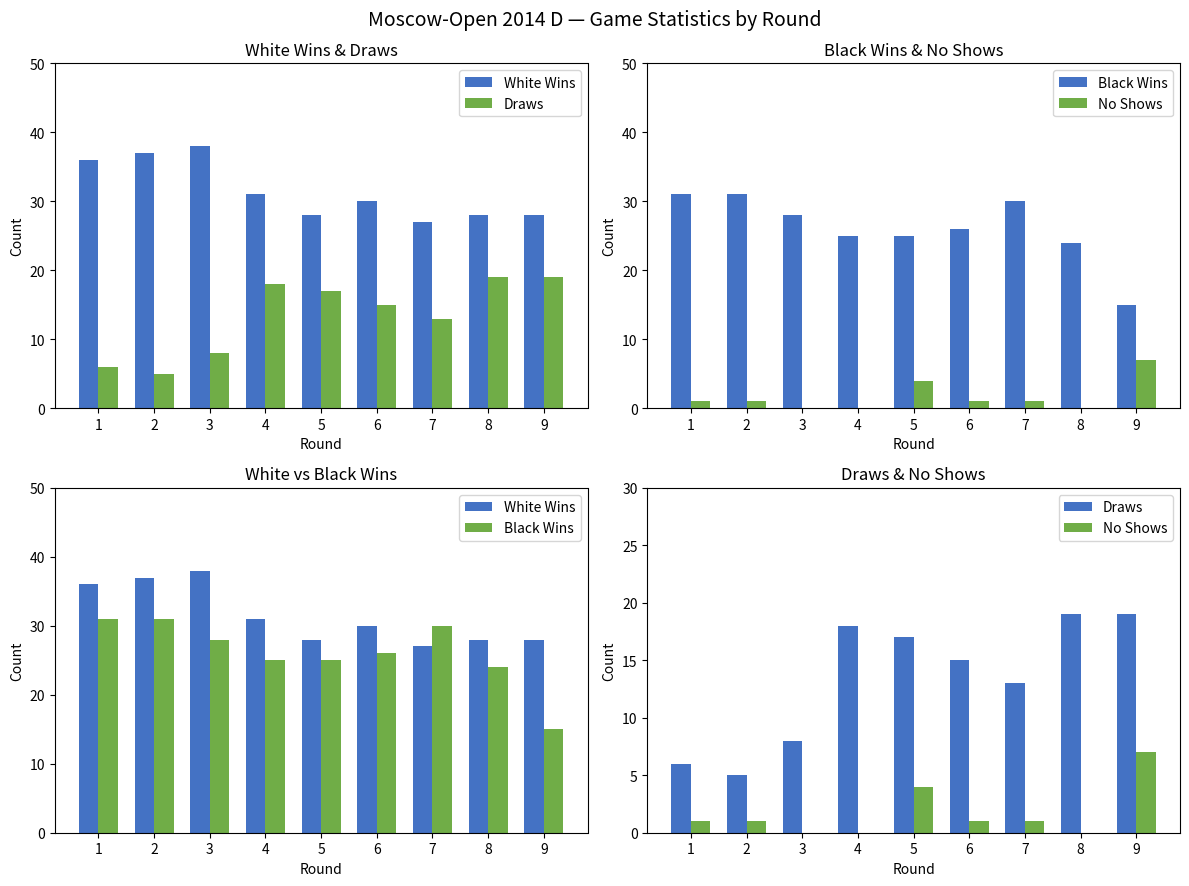

Reading right to left, list all the values displayed in this chart.

White Wins: 9=28	8=28	7=27	6=30	5=28	4=31	3=38	2=37	1=36
Draws: 9=19	8=19	7=13	6=15	5=17	4=18	3=8	2=5	1=6
Black Wins: 9=15	8=24	7=30	6=26	5=25	4=25	3=28	2=31	1=31
No Shows: 9=7	8=0	7=1	6=1	5=4	4=0	3=0	2=1	1=1